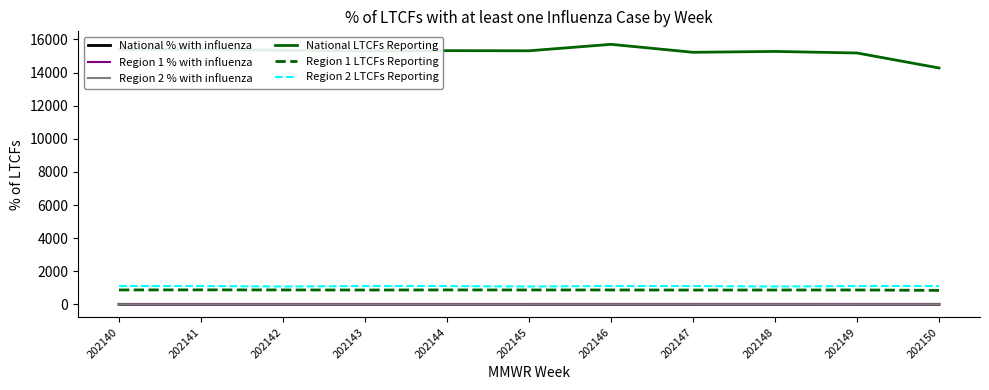

Between 202142 and 202146, which series saw the biggest shift?

National LTCFs Reporting